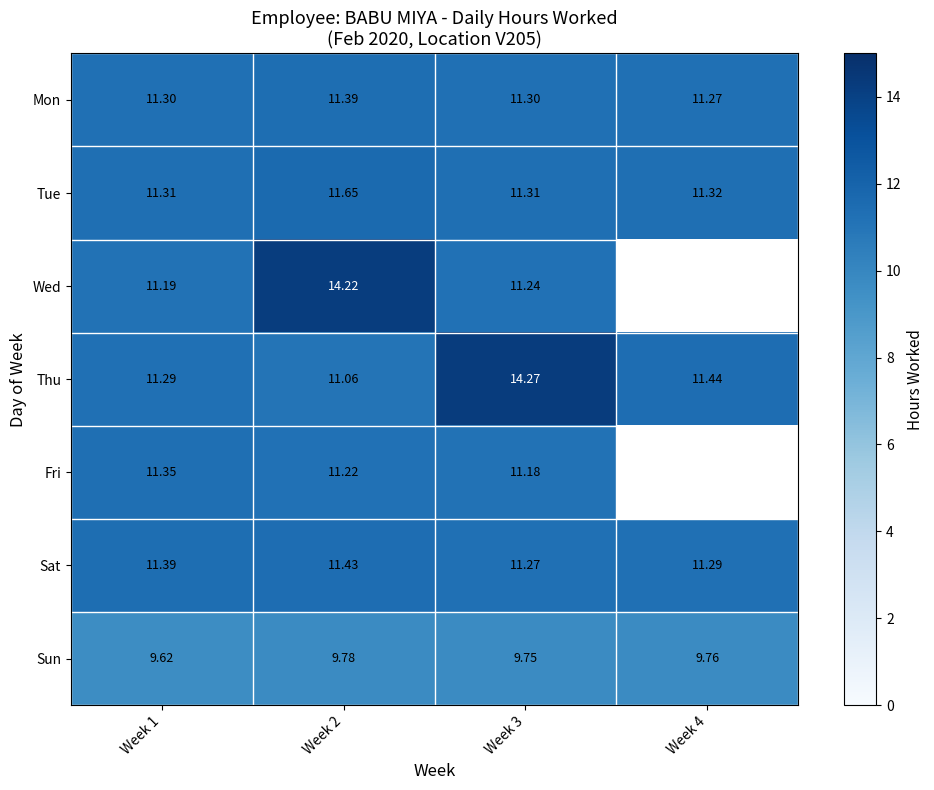

How many categories are shown in the chart?

4